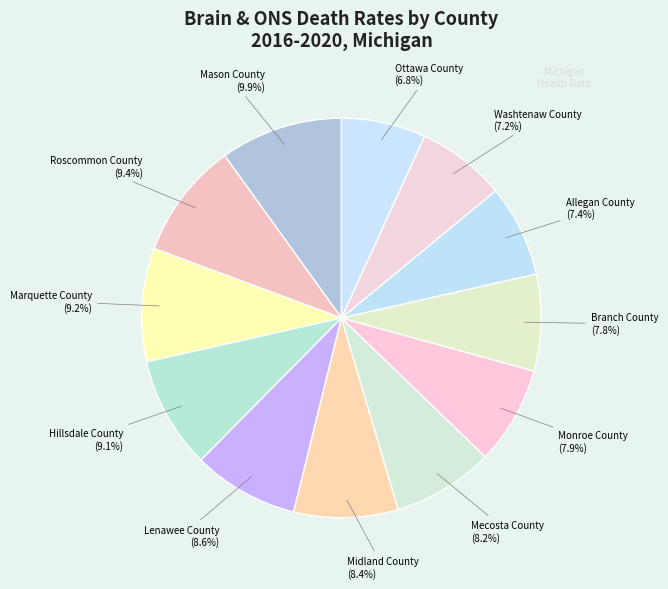

How many slices are in this pie chart?

12